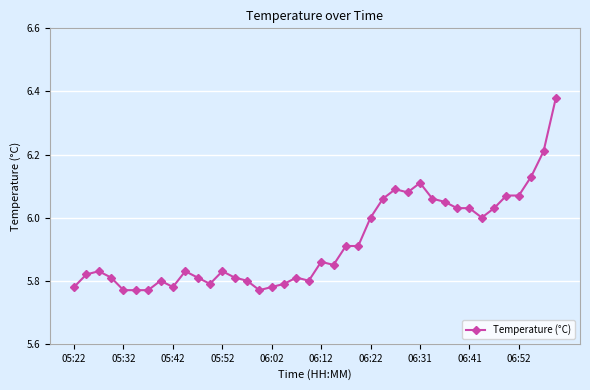

True or false: there are more than 0 points higher than both neighbors.

True